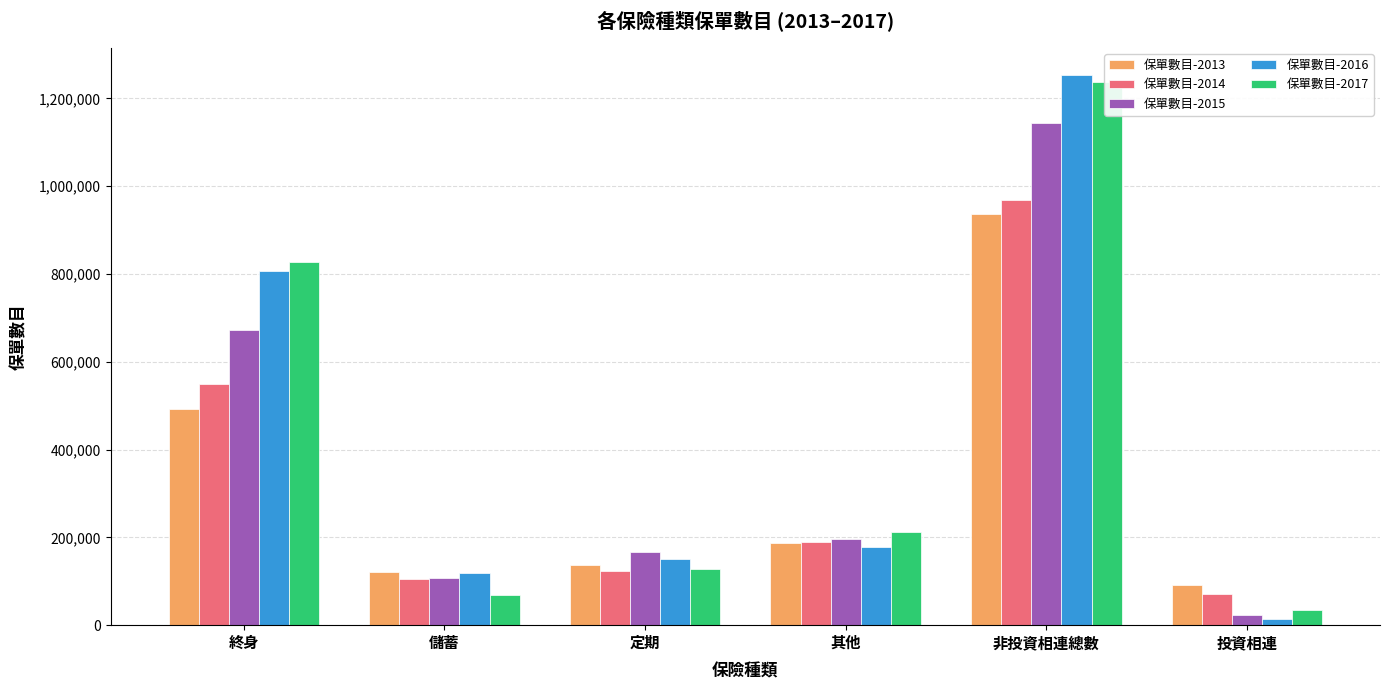

How many groups of bars are there?

6